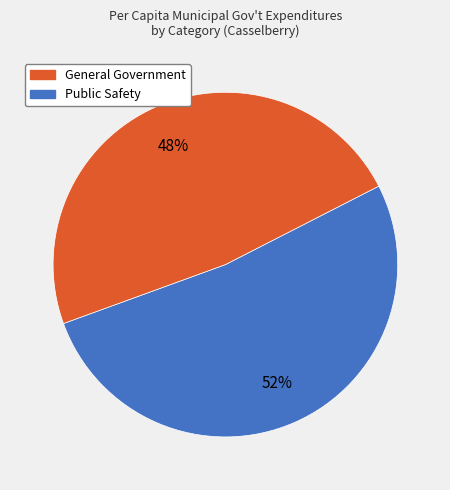

Does any single category account for the majority?

Yes